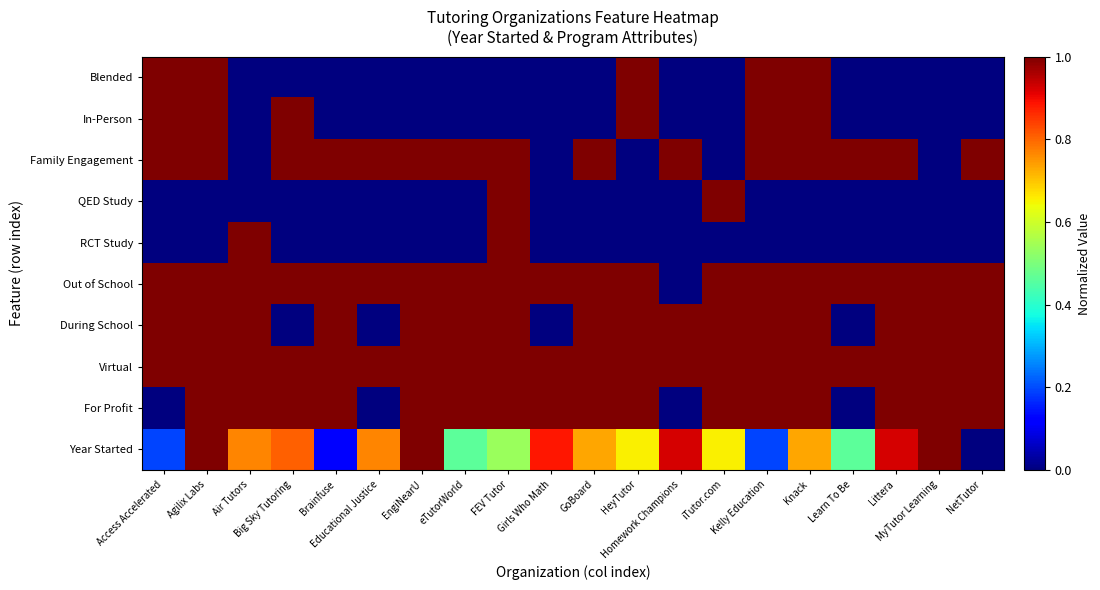

How many series are shown in this chart?

10